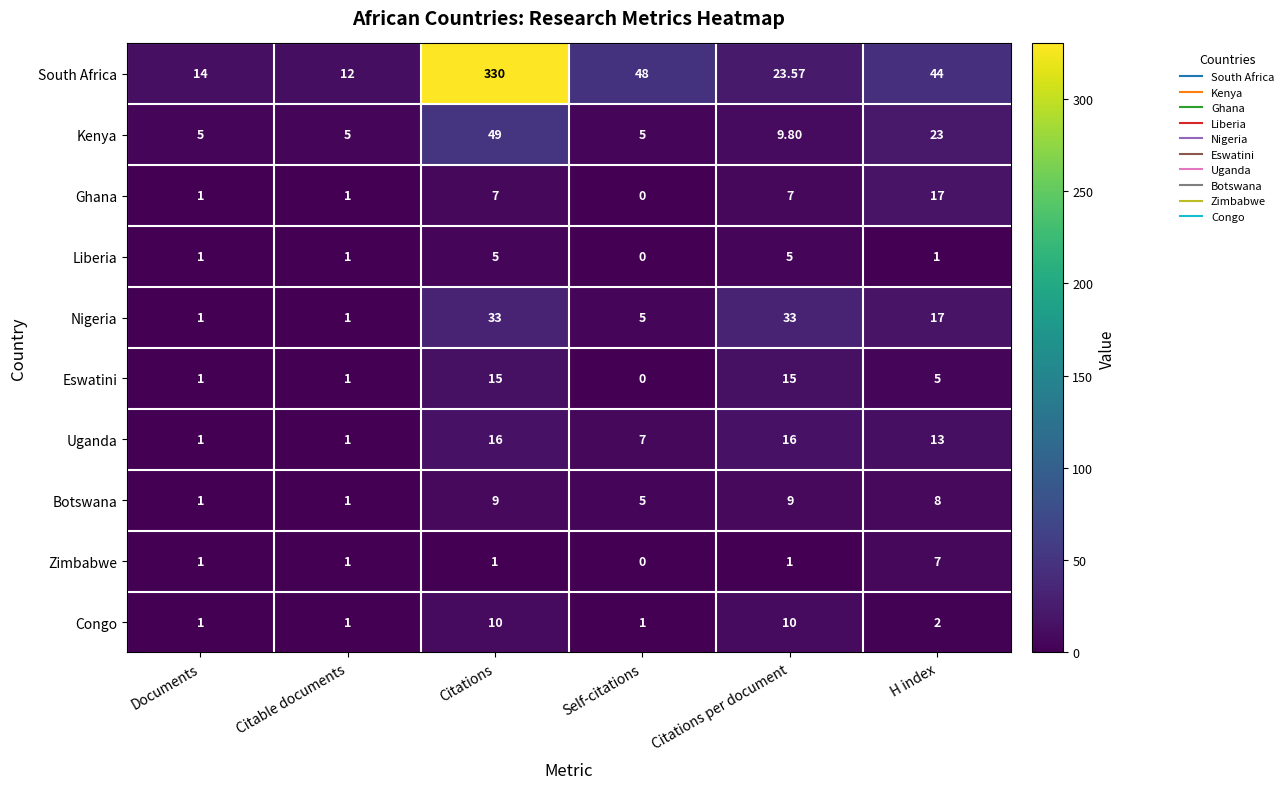

At which label is South Africa closest to 171?

Self-citations